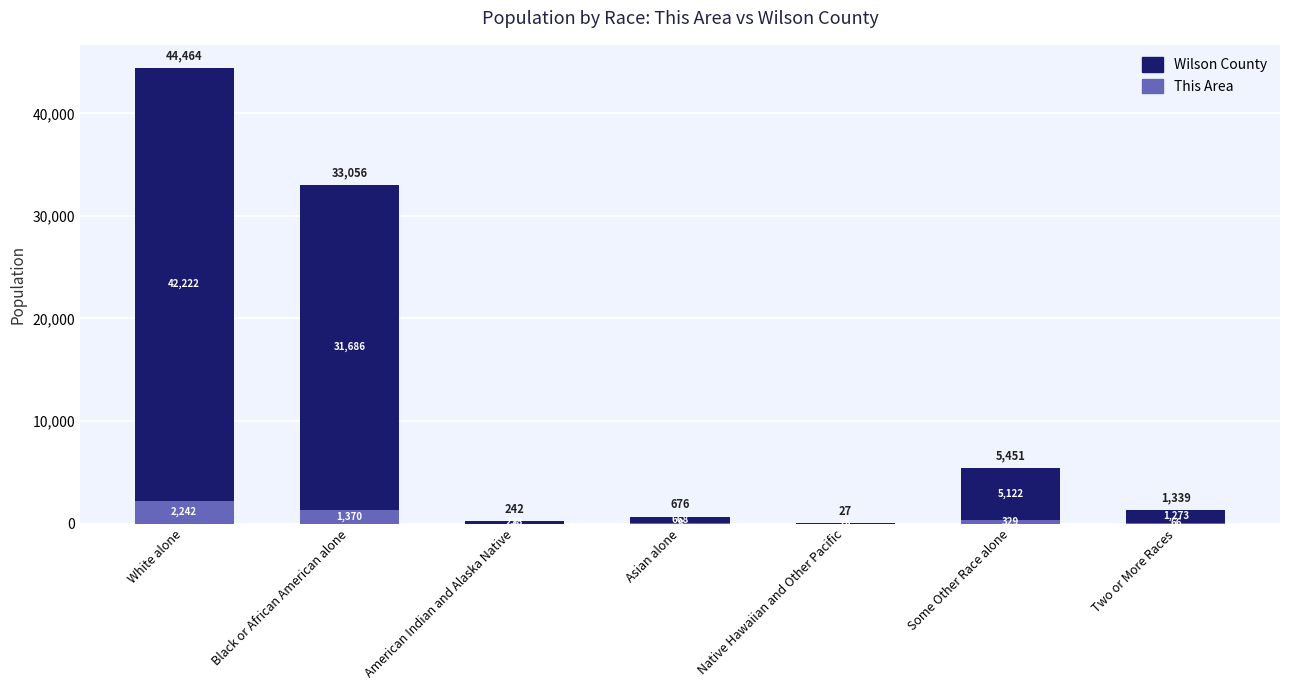

What is the highest value of the This Area series?

2242